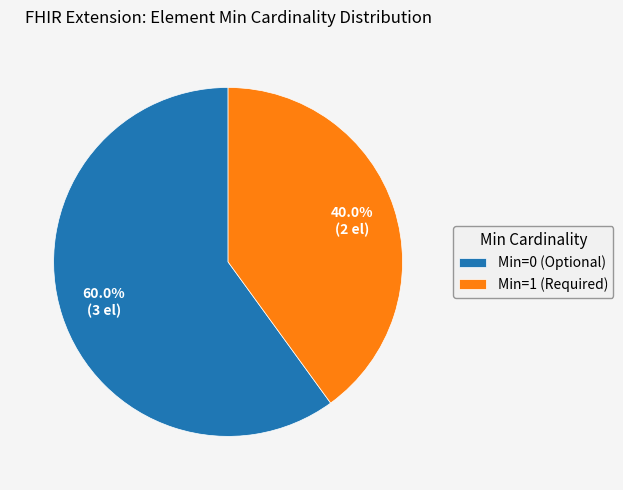

Does any single category account for the majority?

Yes